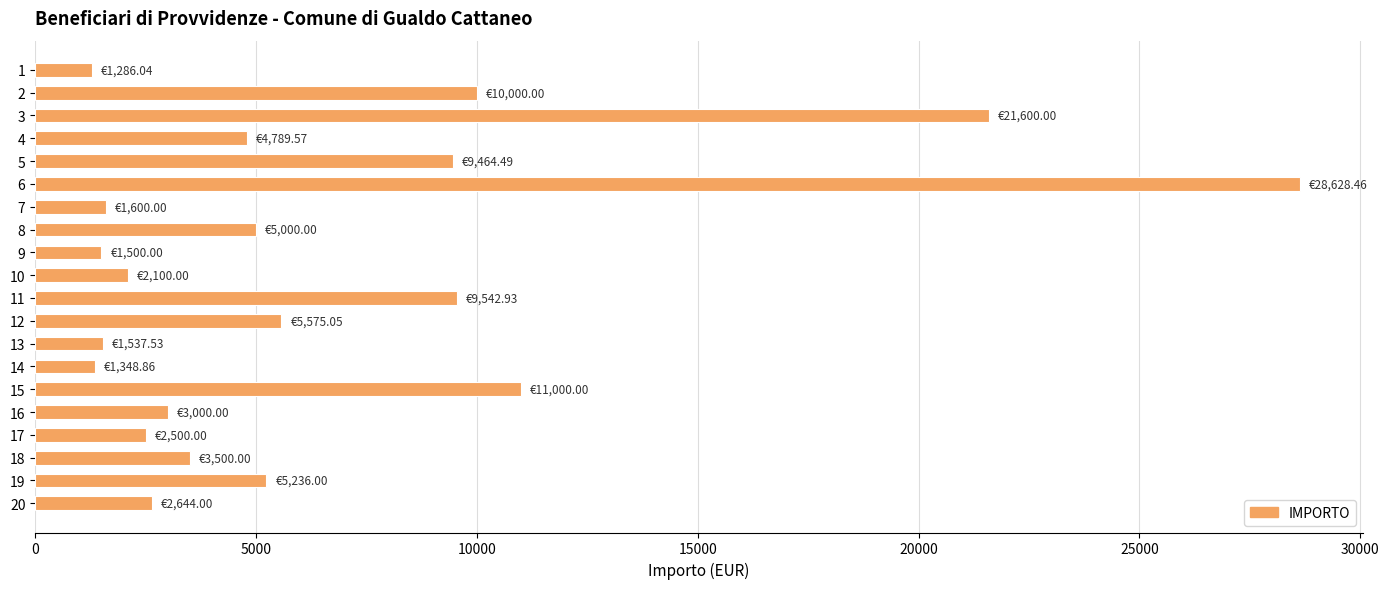

How many distinct data groups are displayed?

1